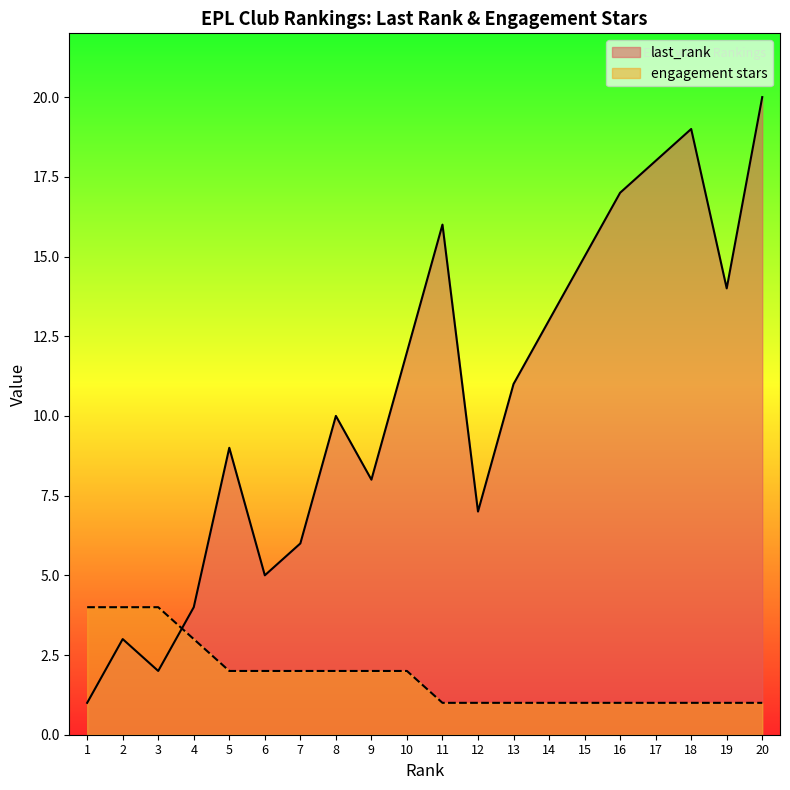

Reading left to right, extract all data points from this chart.

last_rank: 1=1	2=3	3=2	4=4	5=9	6=5	7=6	8=10	9=8	10=12	11=16	12=7	13=11	14=13	15=15	16=17	17=18	18=19	19=14	20=20
engagement stars: 1=4	2=4	3=4	4=3	5=2	6=2	7=2	8=2	9=2	10=2	11=1	12=1	13=1	14=1	15=1	16=1	17=1	18=1	19=1	20=1